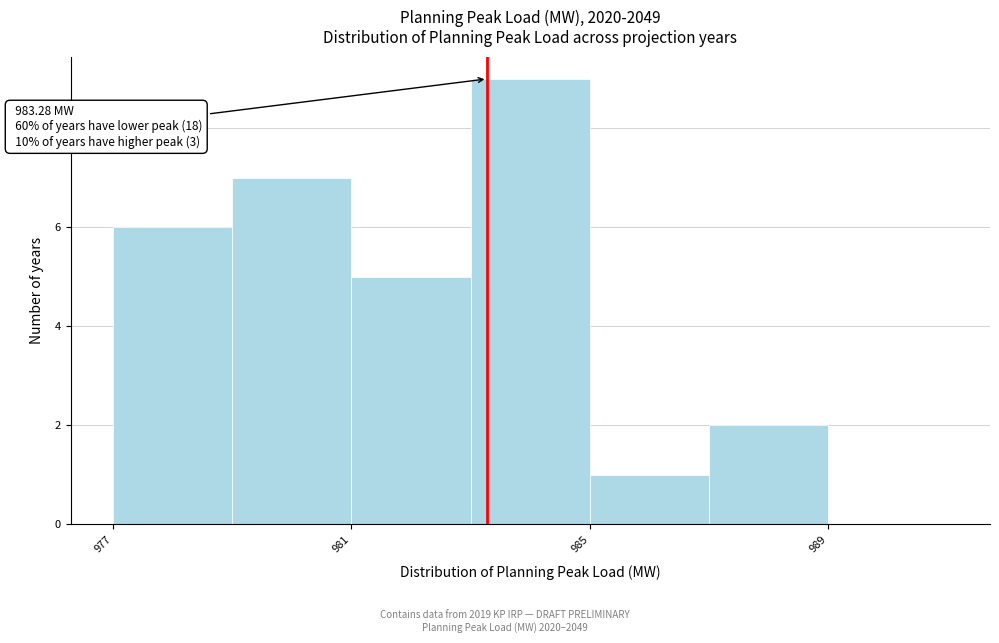

Over which range of the x-axis is the bar tallest?

983 to 985